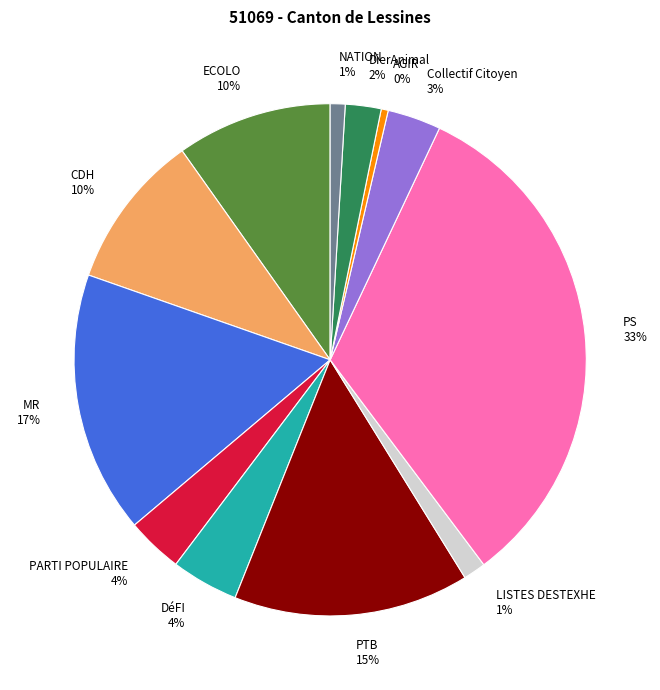

How many slices are in this pie chart?

12